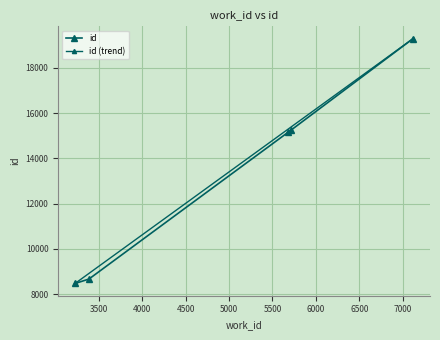

Reading left to right, extract all data points from this chart.

3224=8468	3384=8664	5679=15153	5709=15237	7121=19300